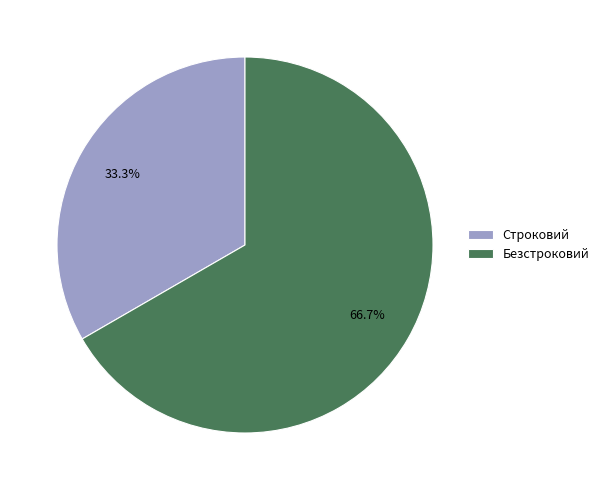

What is the ratio of the value at Строковий to the value at Безстроковий?

0.5